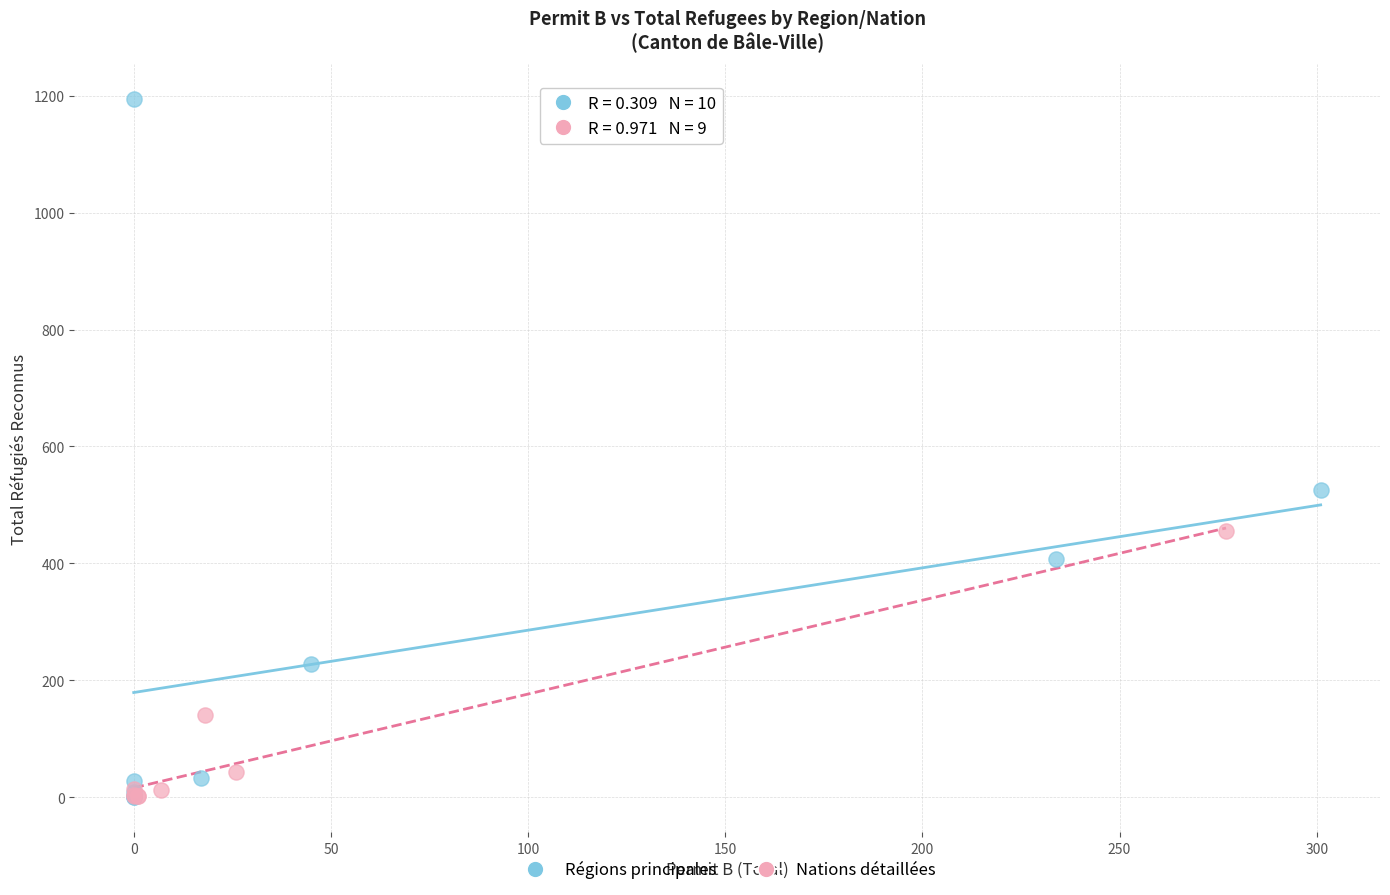

Which series contains the highest Y value?

Régions principales